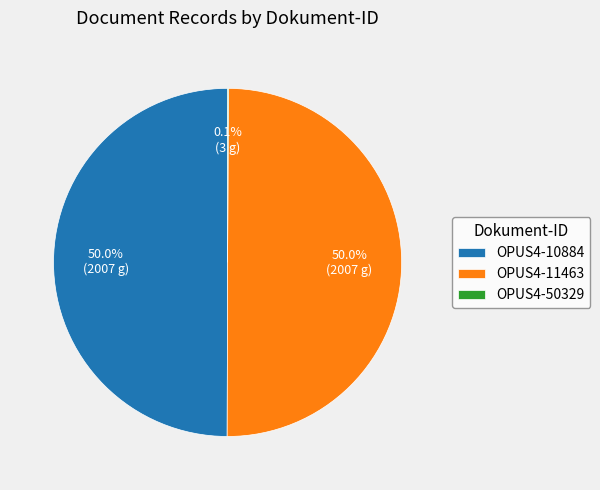

What is the total percentage of OPUS4-10884 and OPUS4-11463?

99.9%